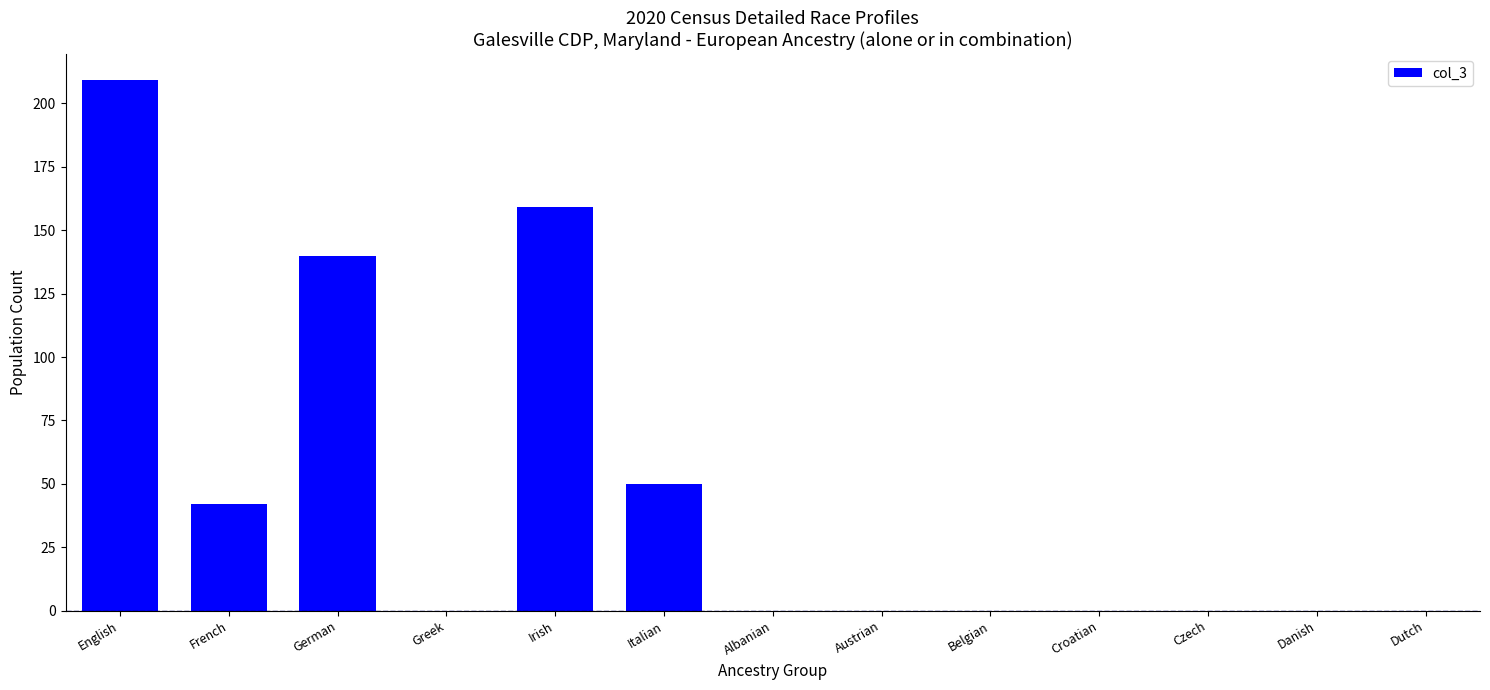

What is the change in value from English to Belgian?

-209